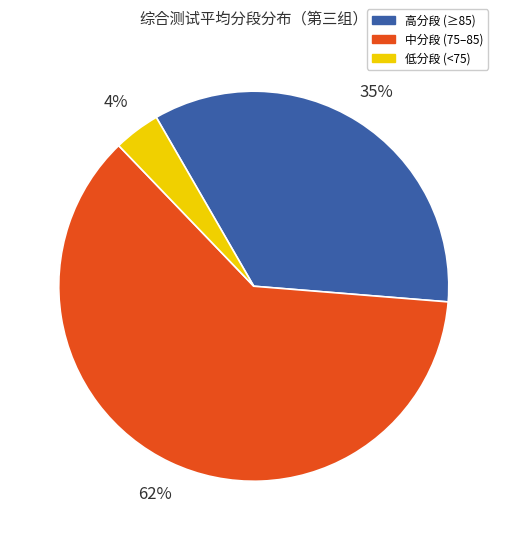

Does any single category account for the majority?

Yes